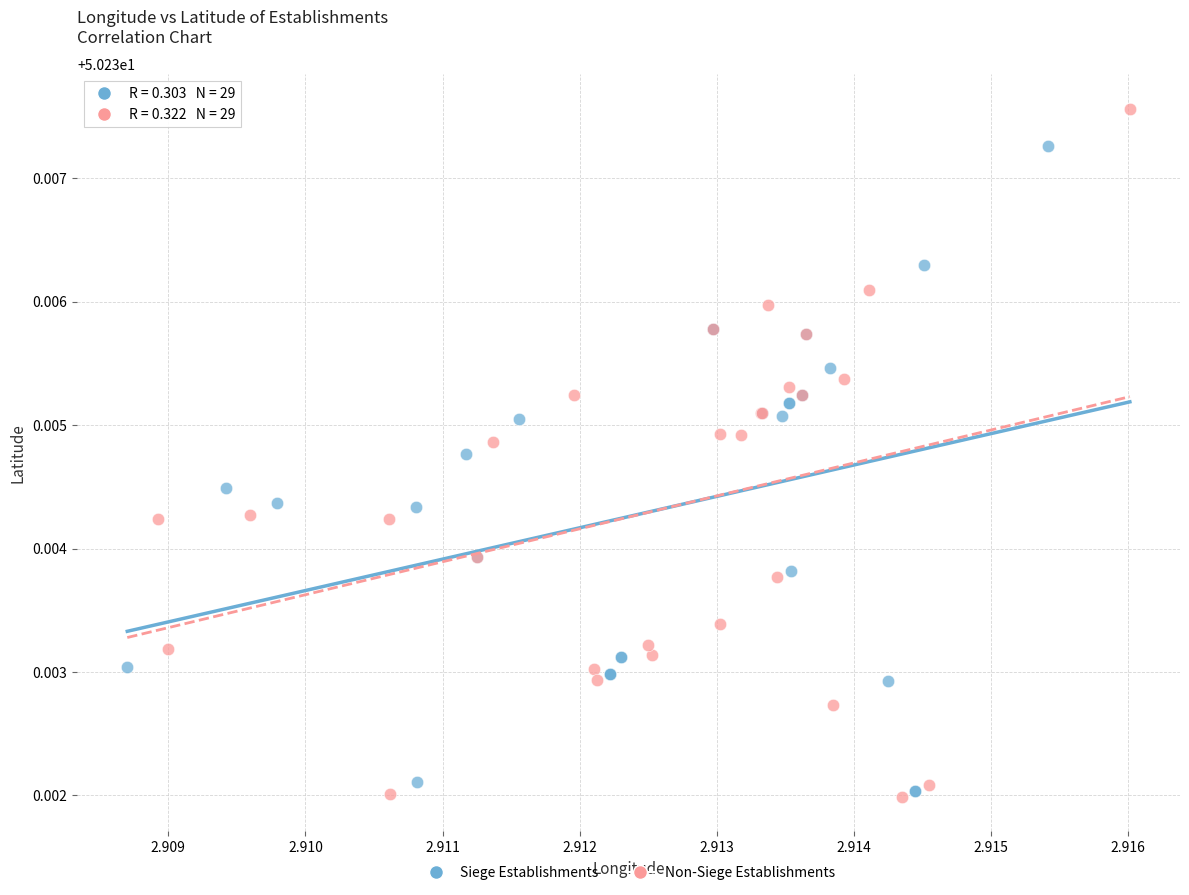

Which series contains the lowest Y value?

Non-Siege Establishments